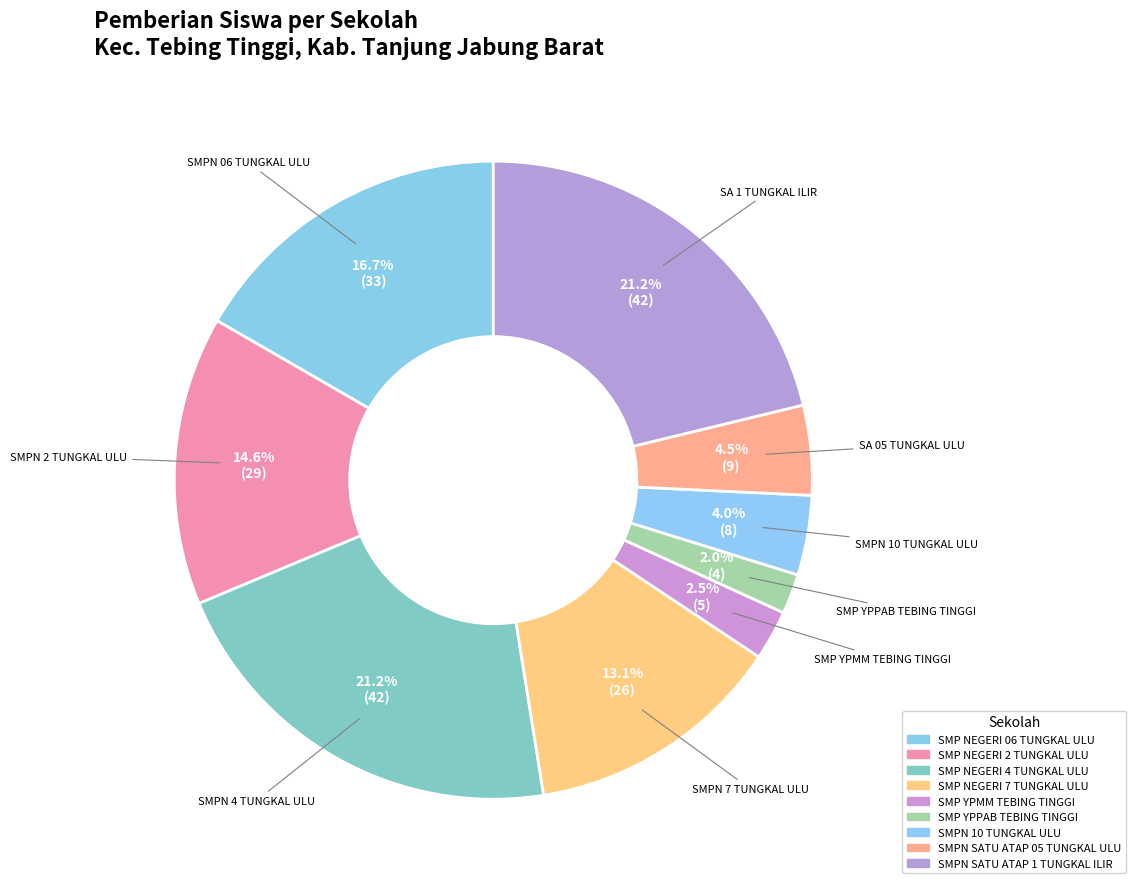

Is it true that SMP NEGERI 2 TUNGKAL ULU is 6% of the pie?

False